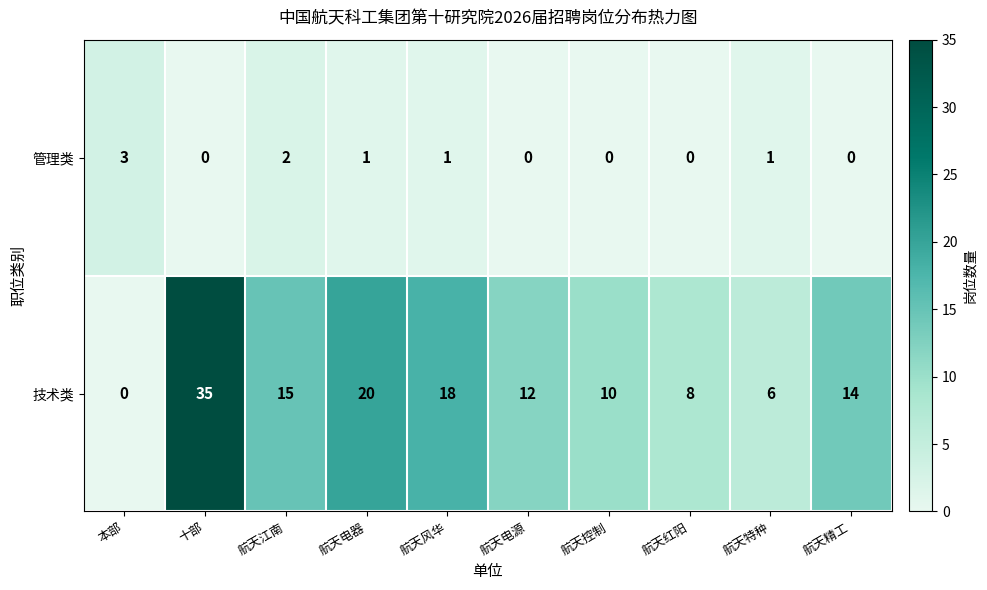

What is the difference between the second highest and second lowest values in the 技术类 series?

14